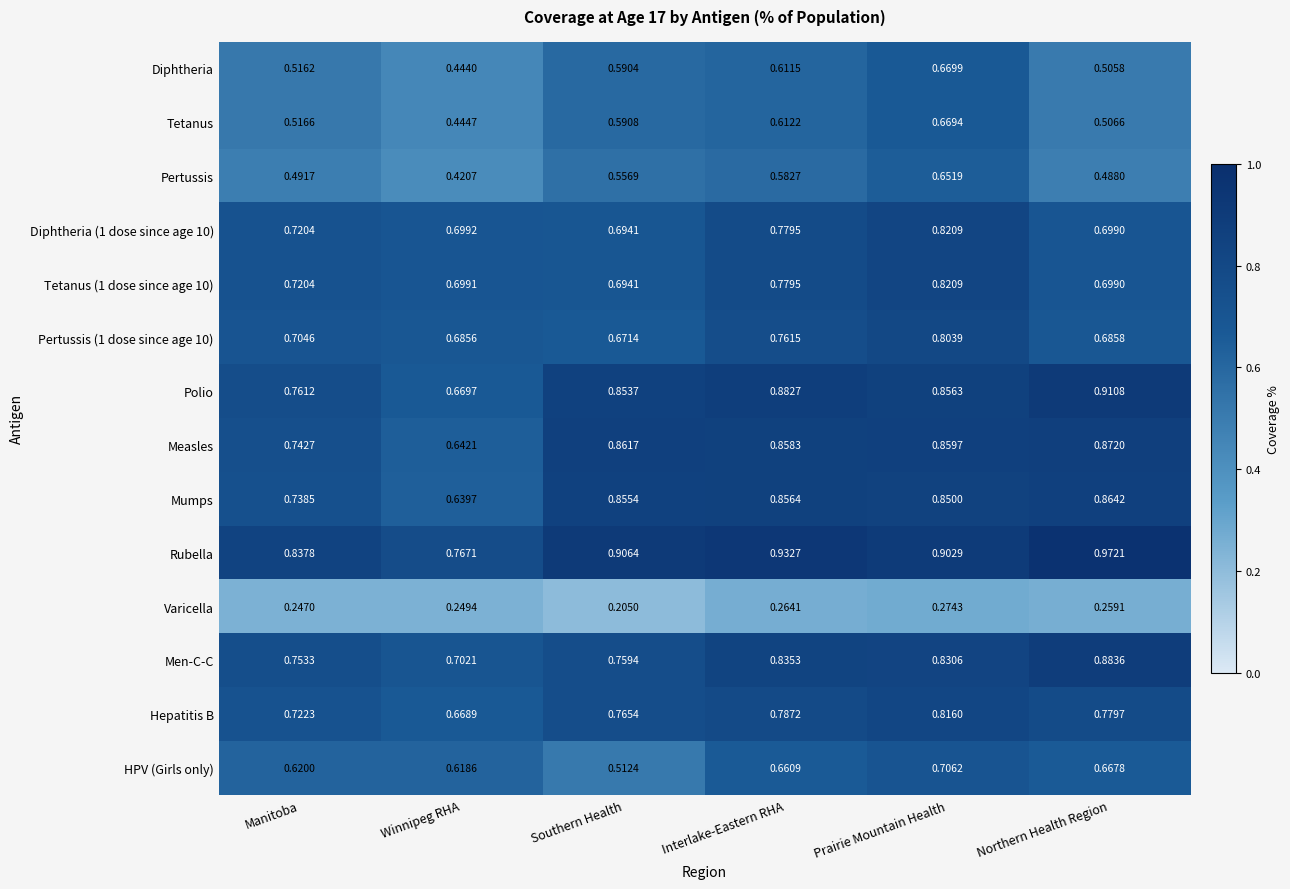

Which series has the largest range (max minus min)?

Polio